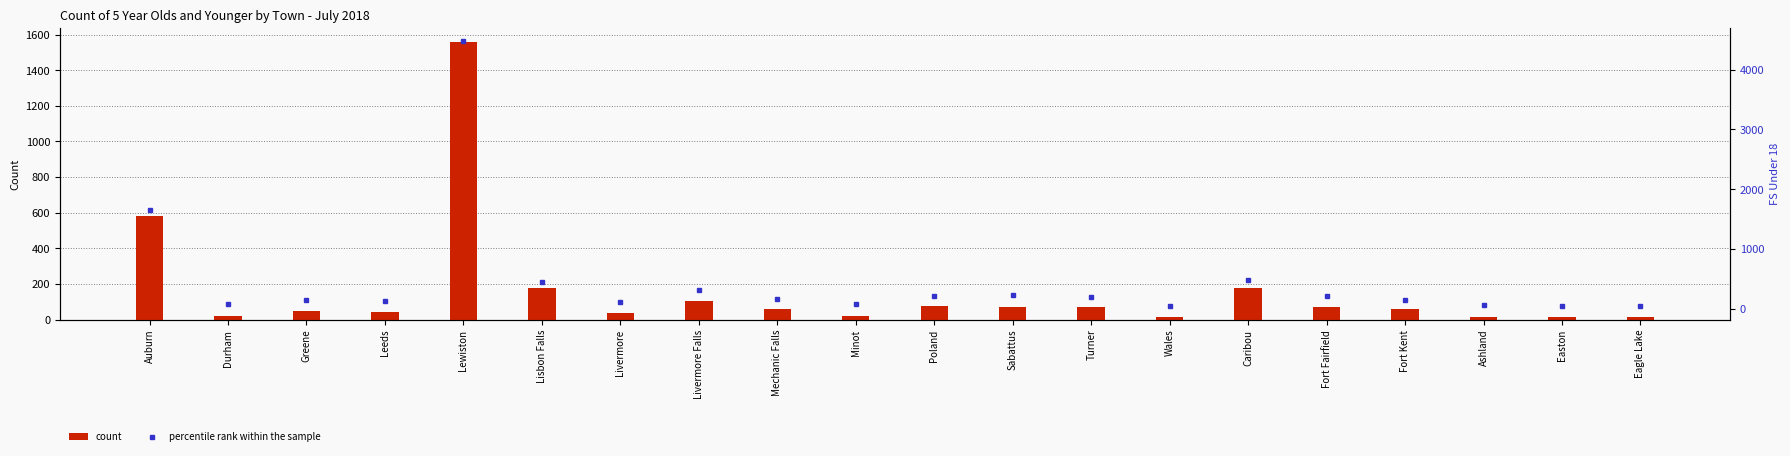

What is the difference between the count values at Caribou and Durham?

160